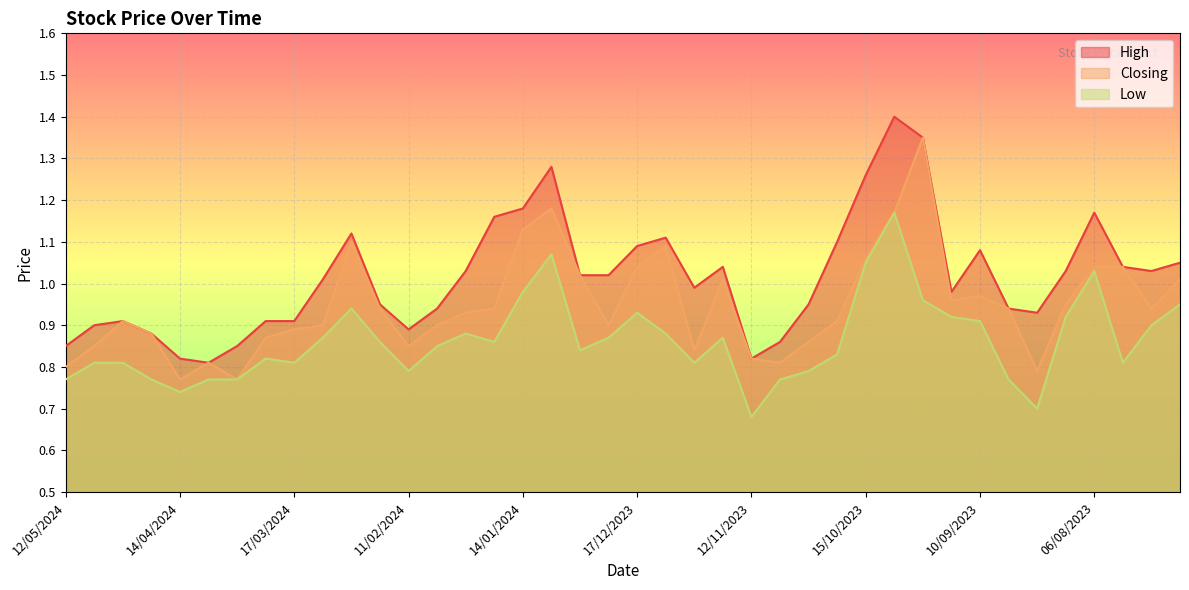

What is the total value across all series at 29/10/2023?

2.6